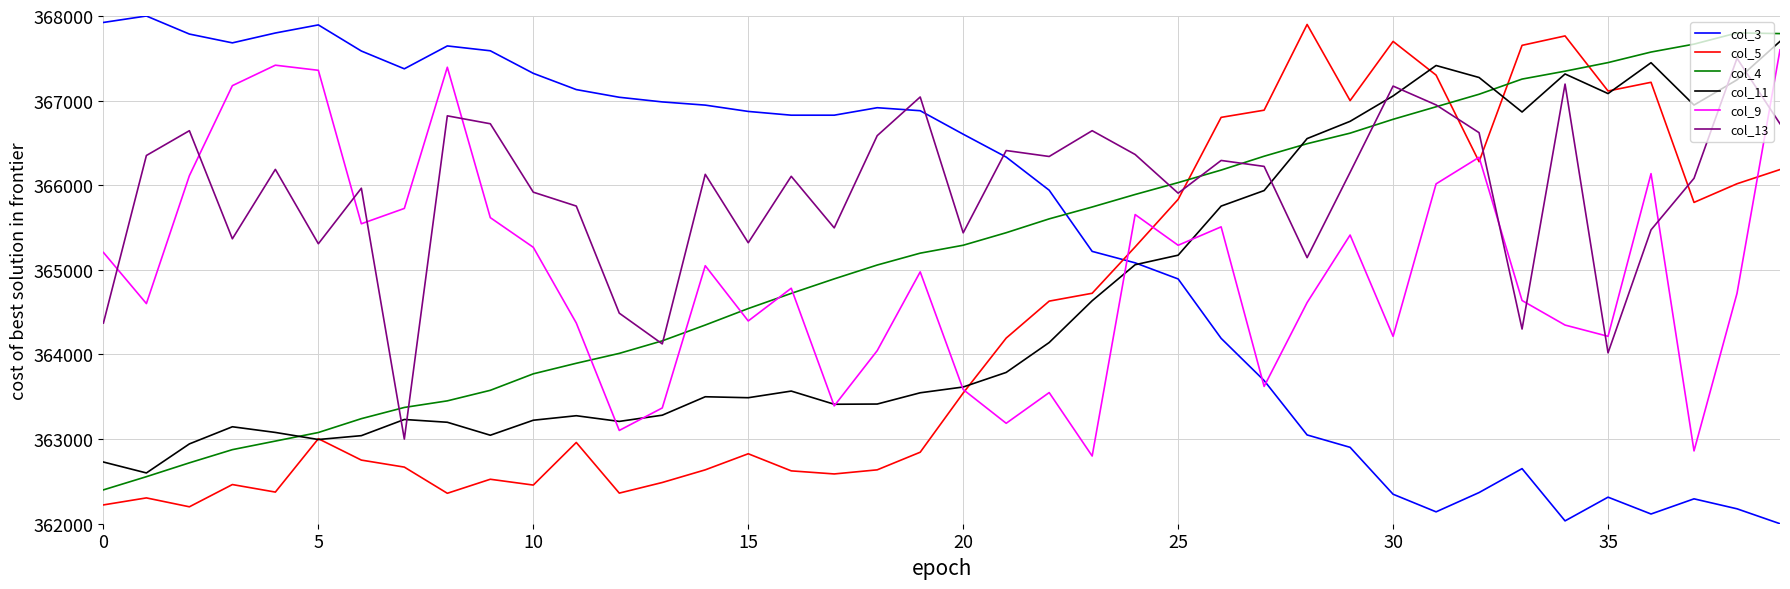

What is the minimum value for col_11?

362600.0